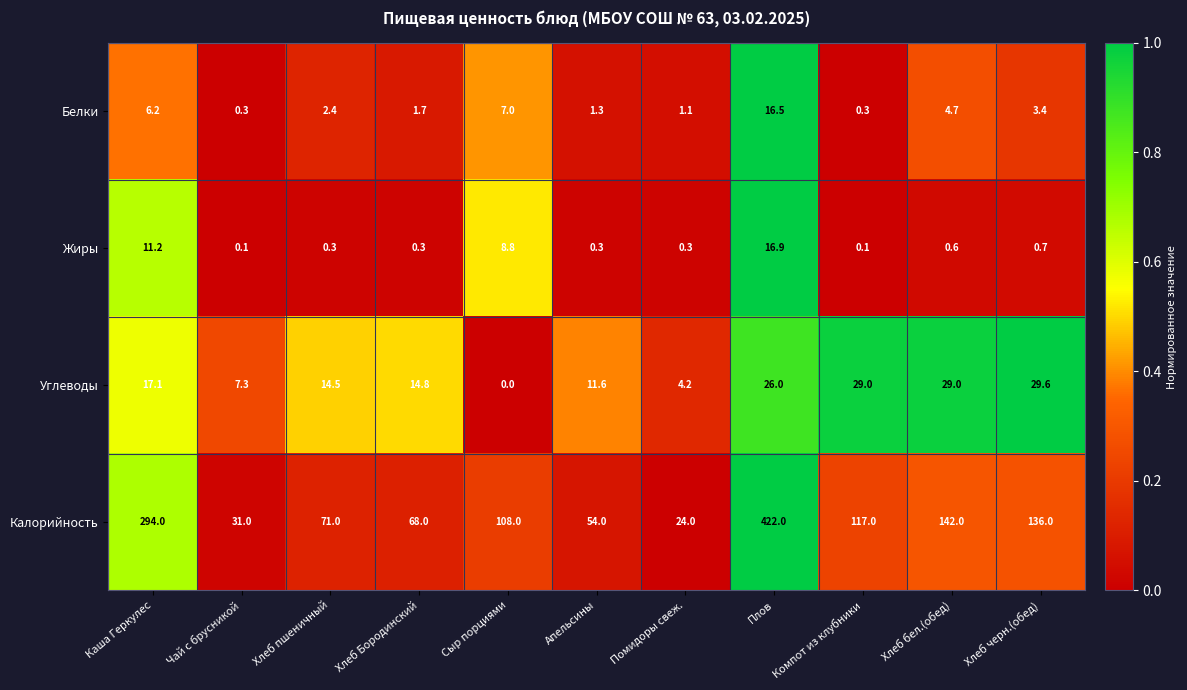

What is the difference between the maximum and second lowest values in the Калорийность series?

391.0